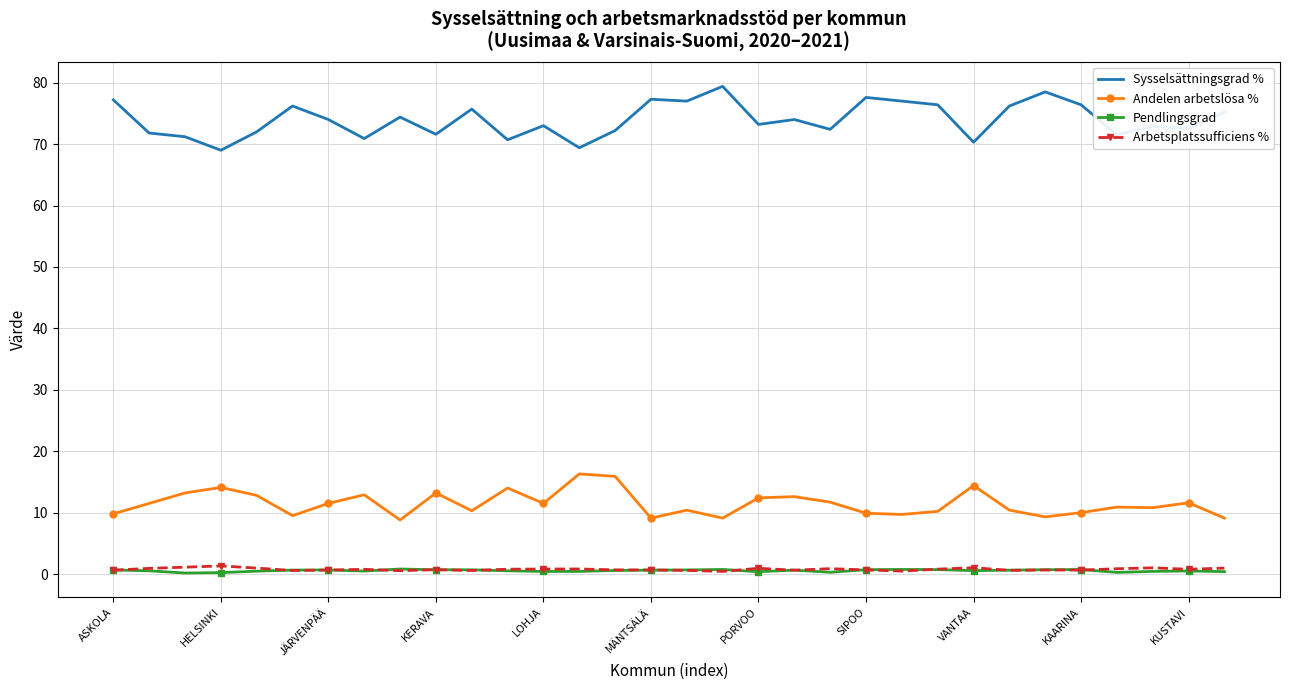

How many categories are shown in the chart?

32